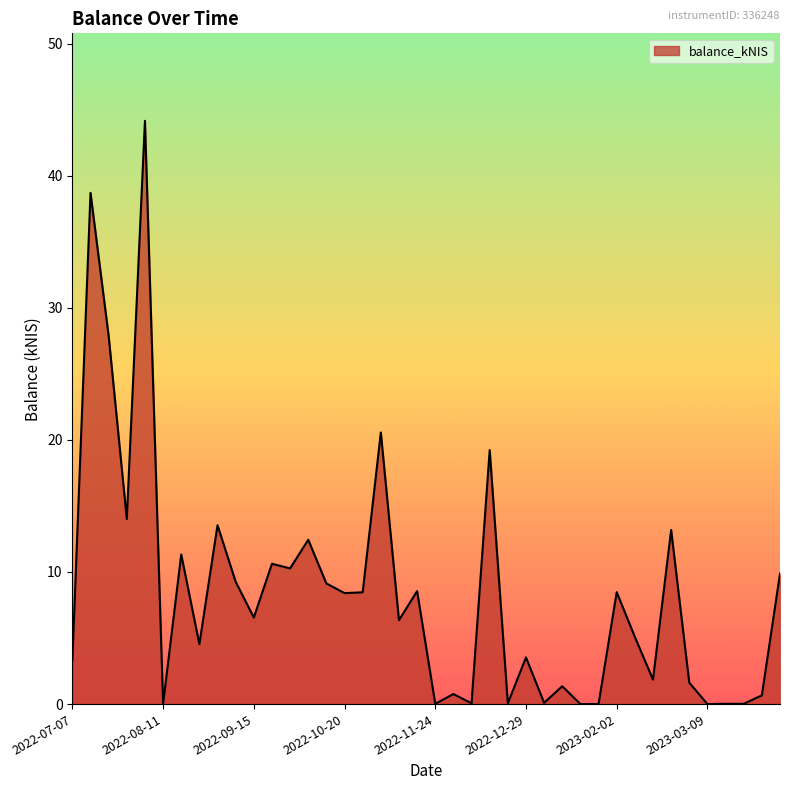

How many lines are shown in the chart?

1